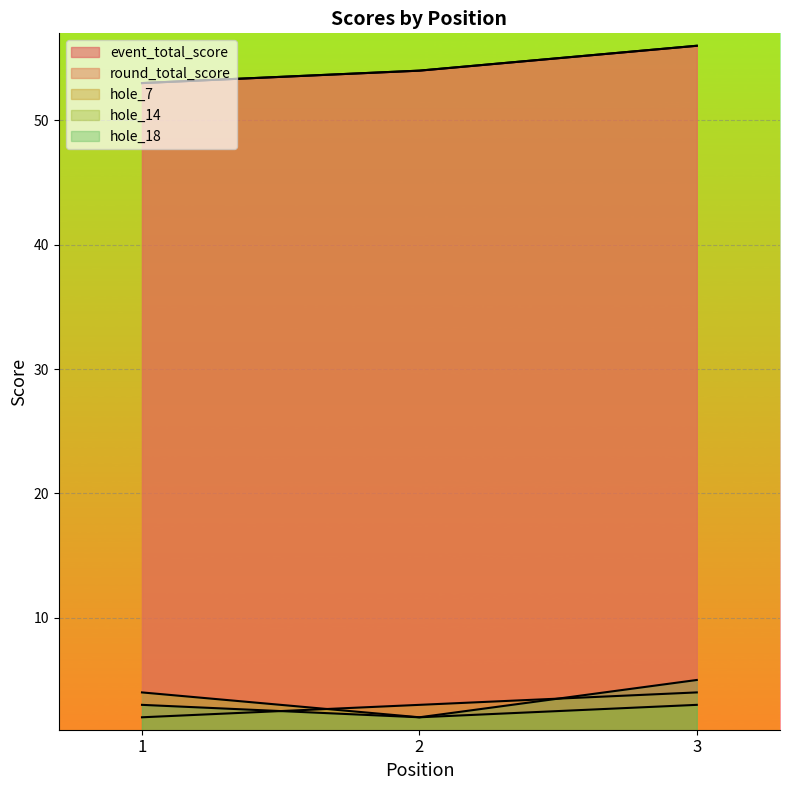

What is the sum of the hole_7 values at 3 and 1?

6